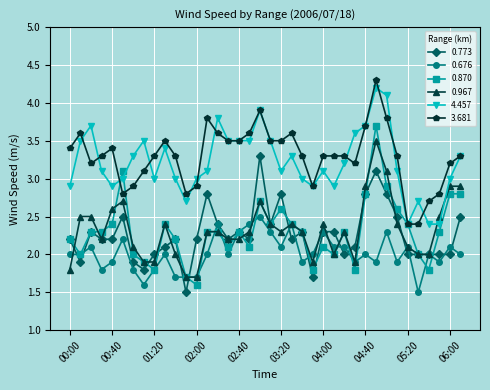

What is the lowest value of the 0.773 series?

1.5